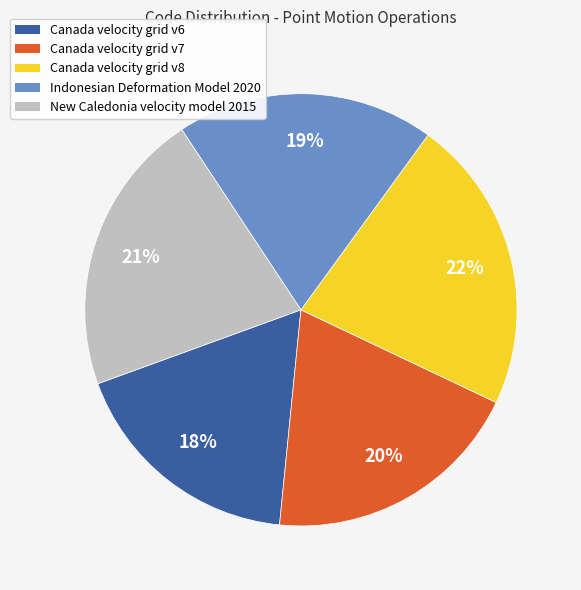

What is the ratio of the value at Canada velocity grid v6 to the value at Indonesian Deformation Model 2020?

0.9